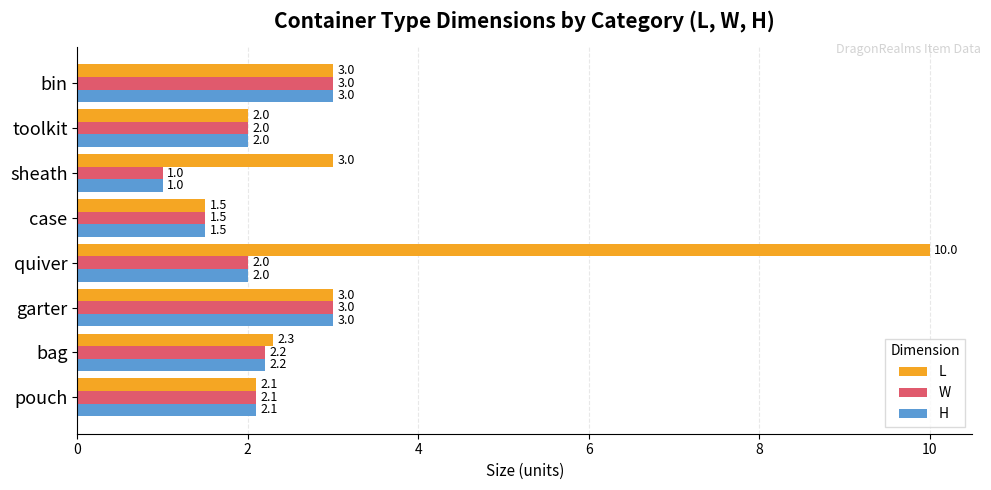

What is the difference between the highest and lowest values at quiver?

8.0